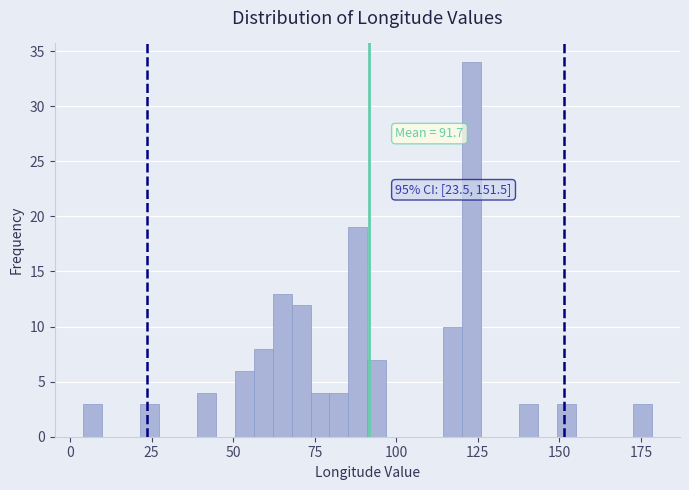

Read against the x-axis, roughly where is the centre of the tallest bar?

125